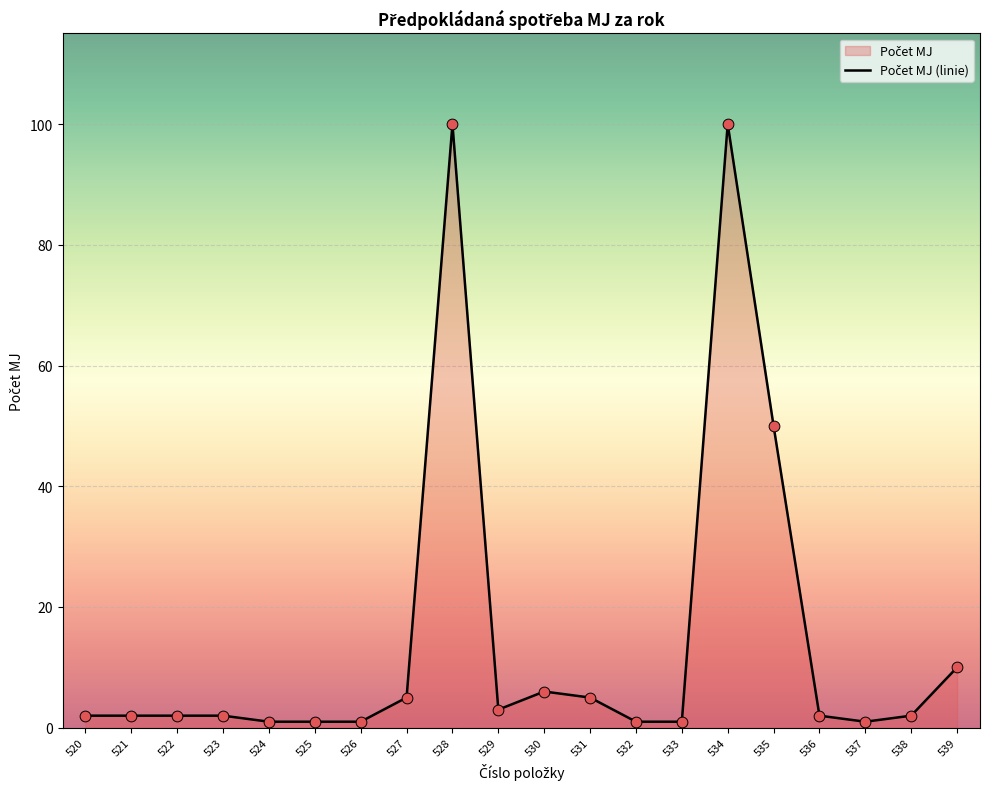

Which has a higher value, 521 or 525?

521